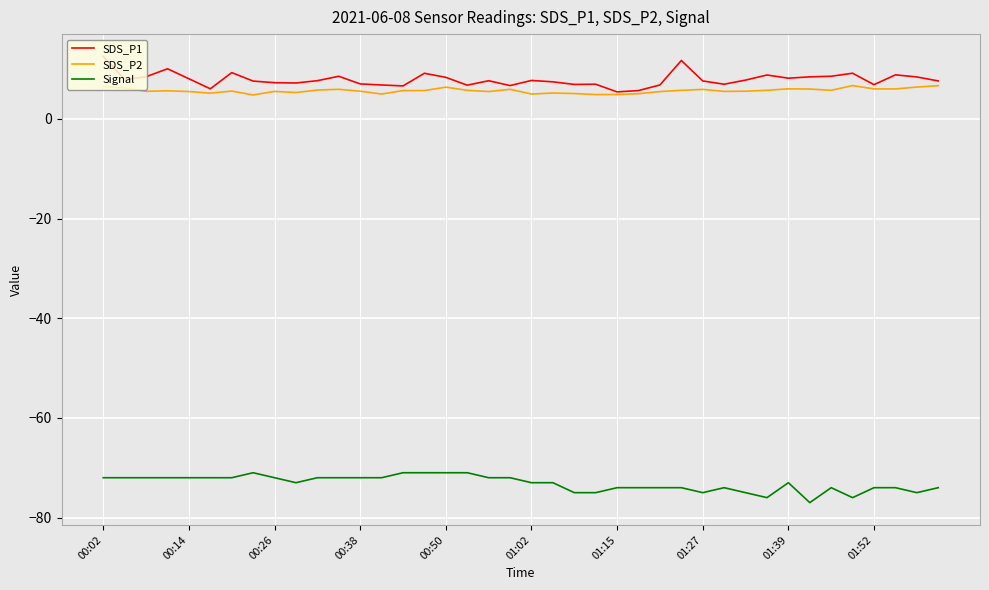

List the series in order of their peak value, highest first.

SDS_P1, SDS_P2, Signal